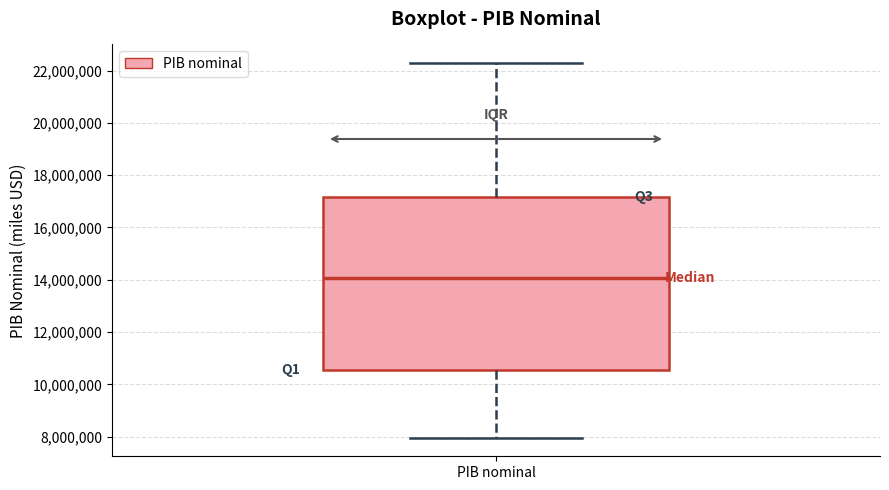

Where does the upper whisker of the box for PIB nominal end on the y-axis? The values are not printed on the chart, so give them approximately, as read against the axis.

22200000